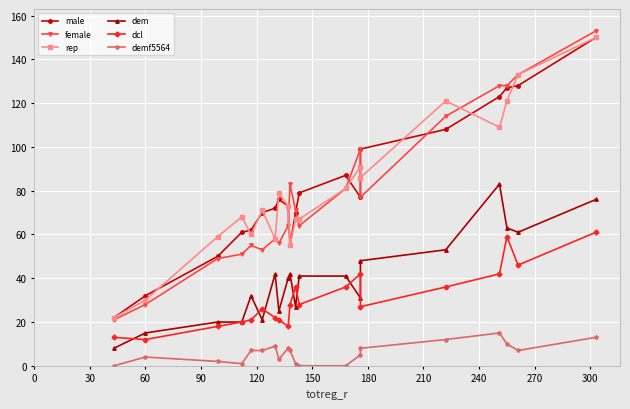

What is the value of the demf5564 point at the 19th from the left?

7